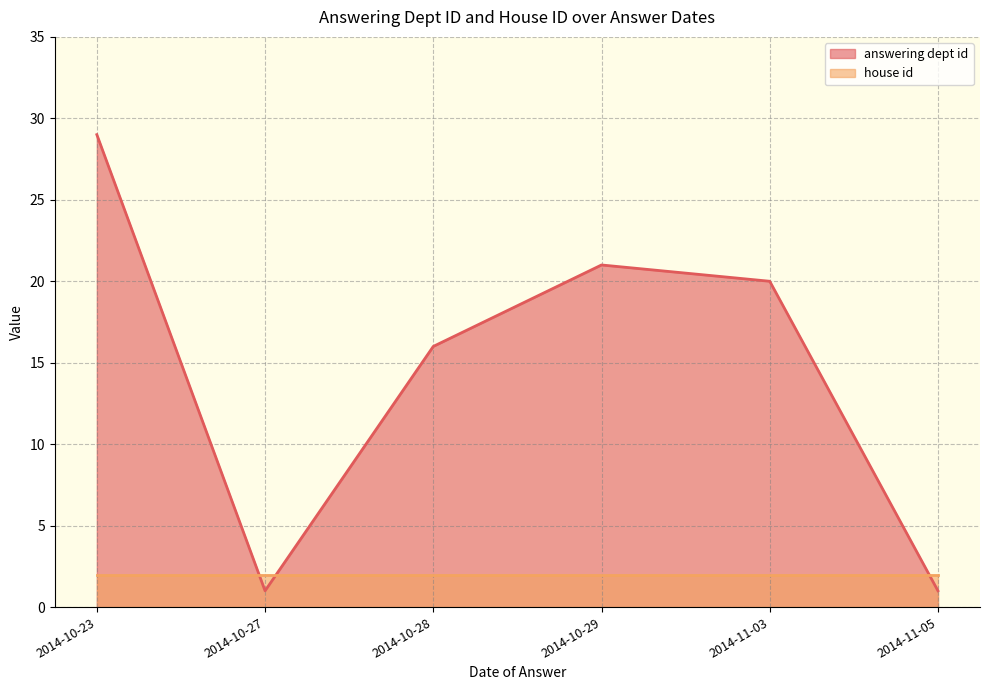

What is the difference between the answering dept id values at 2014-10-28 and 2014-10-27?

15